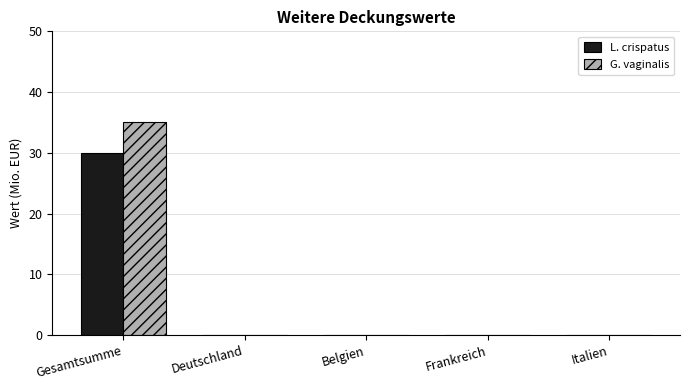

Reading left to right, extract all data points from this chart.

L. crispatus: 30	0	0	0	0
G. vaginalis: 35	0	0	0	0